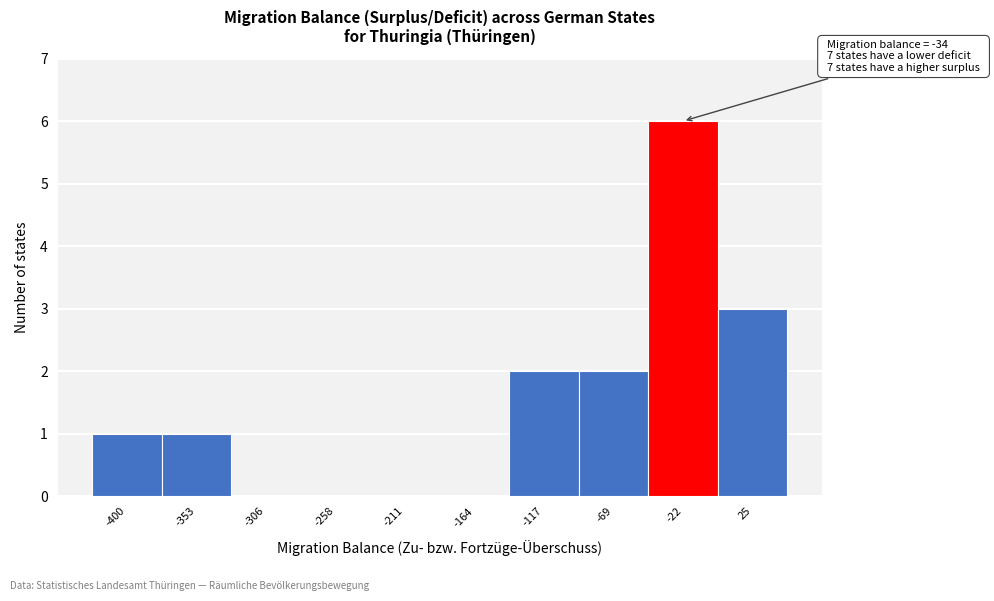

Which range on the x-axis has the tallest bar?

-45 to 0